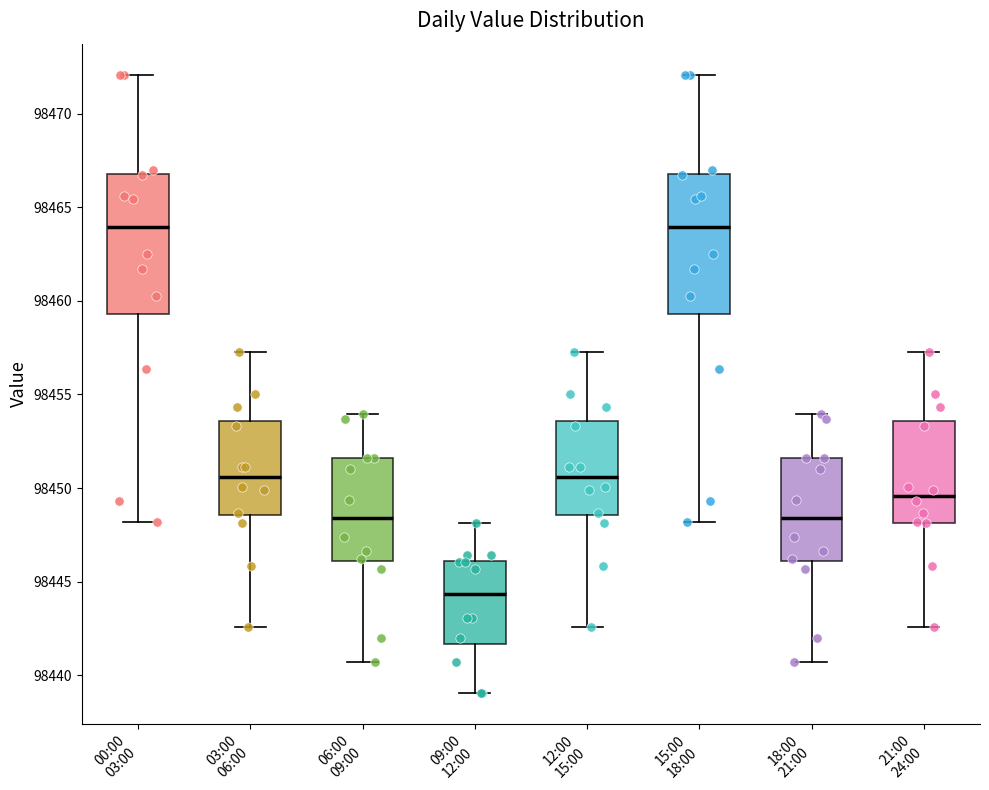

Reading left to right, read every box against the y-axis: the position of its median line, the range the box covers, and the ends of its whiskers. The values are not printed on the chart, so give them approximately, as read against the axis.

00:00 03:00: median 98464.0, box 98459.5 to 98467.0, whiskers 98448.0 to 98472.0
03:00 06:00: median 98450.5, box 98448.5 to 98453.5, whiskers 98442.5 to 98457.5
06:00 09:00: median 98448.5, box 98446.0 to 98451.5, whiskers 98440.5 to 98454.0
09:00 12:00: median 98444.5, box 98441.5 to 98446.0, whiskers 98439.0 to 98448.0
12:00 15:00: median 98450.5, box 98448.5 to 98453.5, whiskers 98442.5 to 98457.5
15:00 18:00: median 98464.0, box 98459.5 to 98467.0, whiskers 98448.0 to 98472.0
18:00 21:00: median 98448.5, box 98446.0 to 98451.5, whiskers 98440.5 to 98454.0
21:00 24:00: median 98449.5, box 98448.0 to 98453.5, whiskers 98442.5 to 98457.5